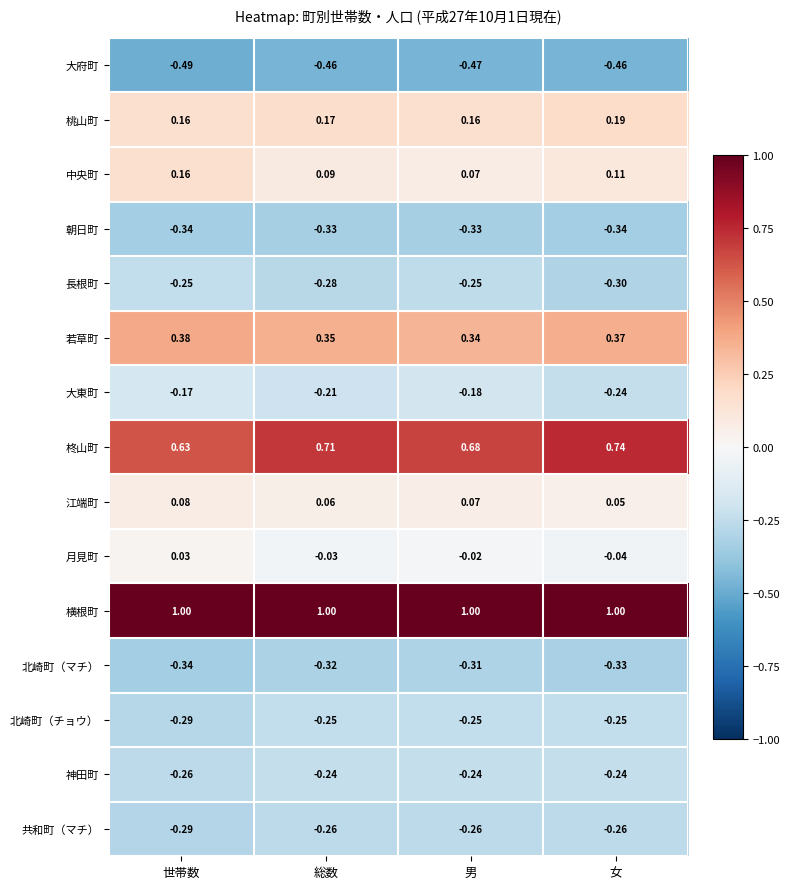

Which label corresponds to the smallest value in the chart?

世帯数